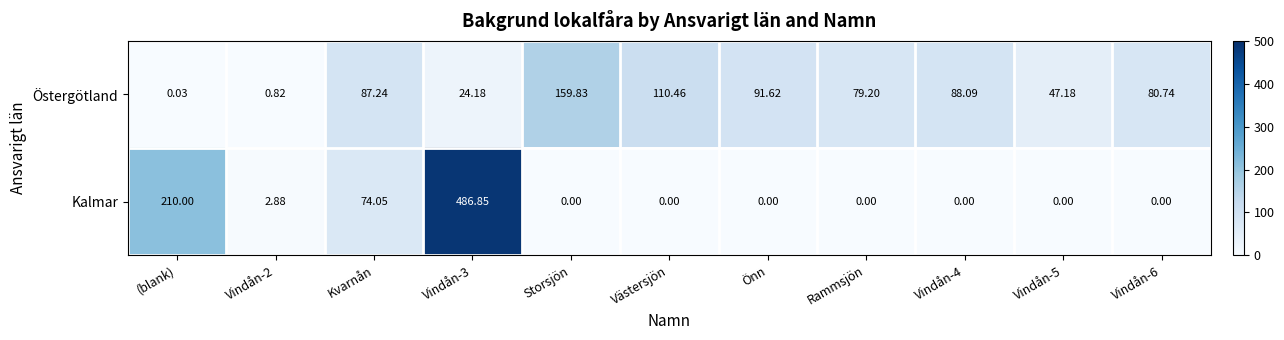

Between Västersjön and Vindån-6, which series saw the biggest shift?

Östergötland